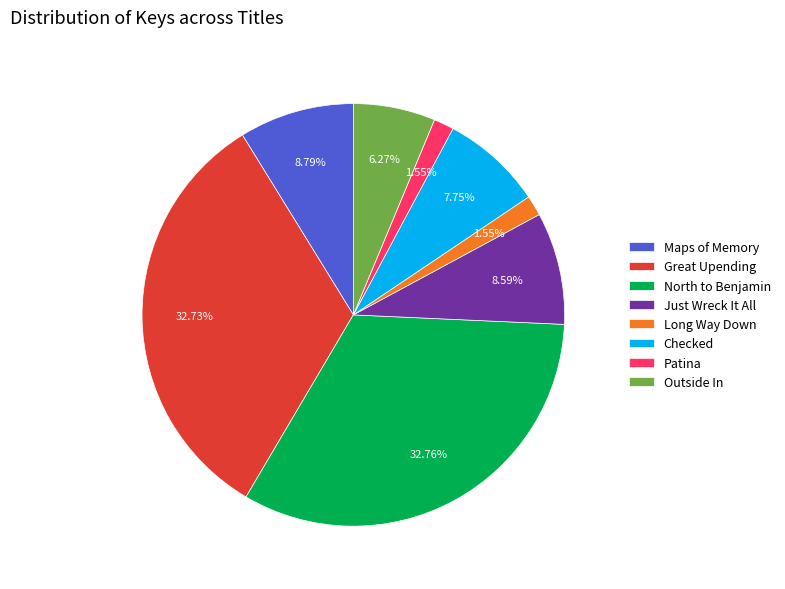

How many segments does this pie chart have?

8